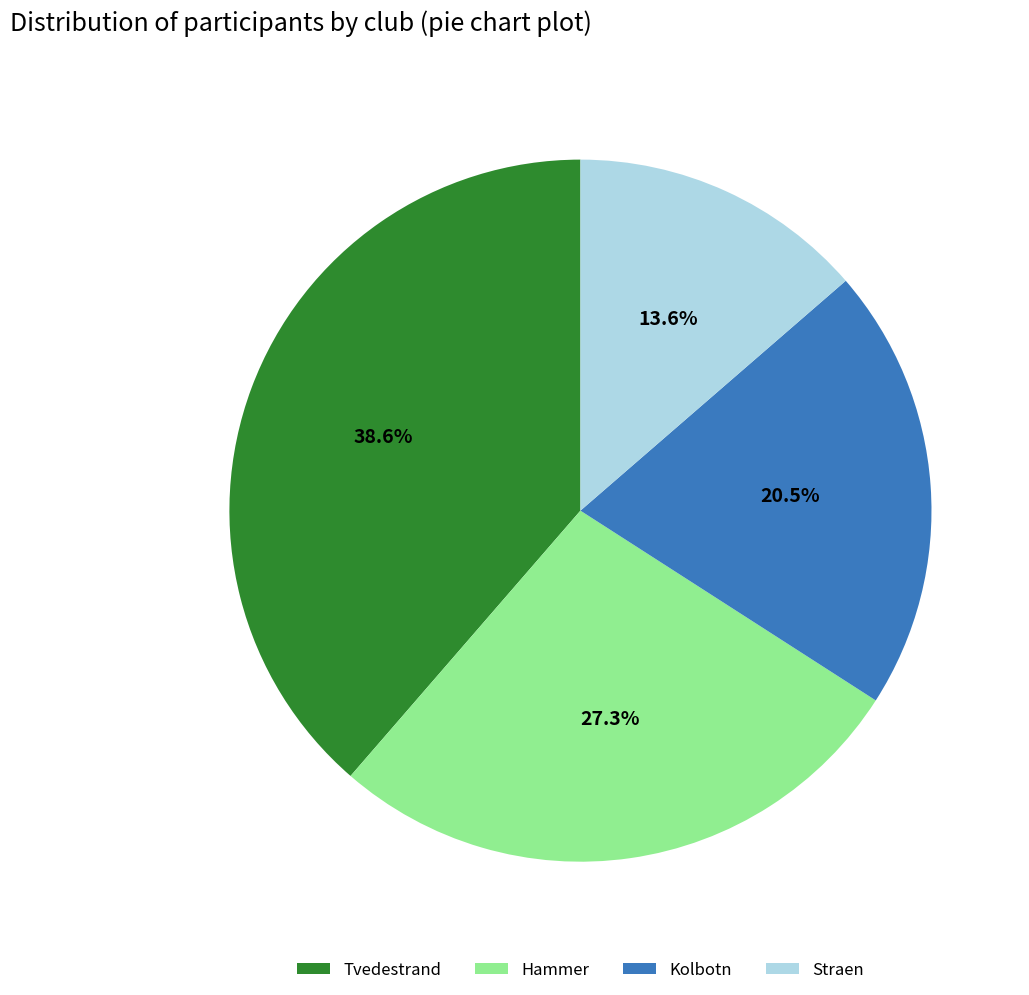

Is it true that Hammer is 37% of the pie?

False